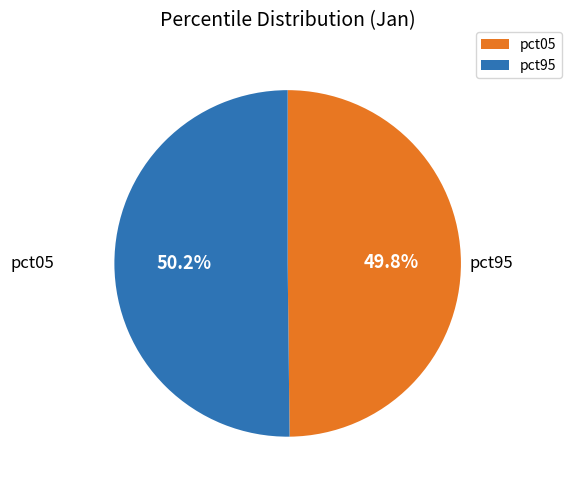

Is there a majority slice in this chart?

Yes